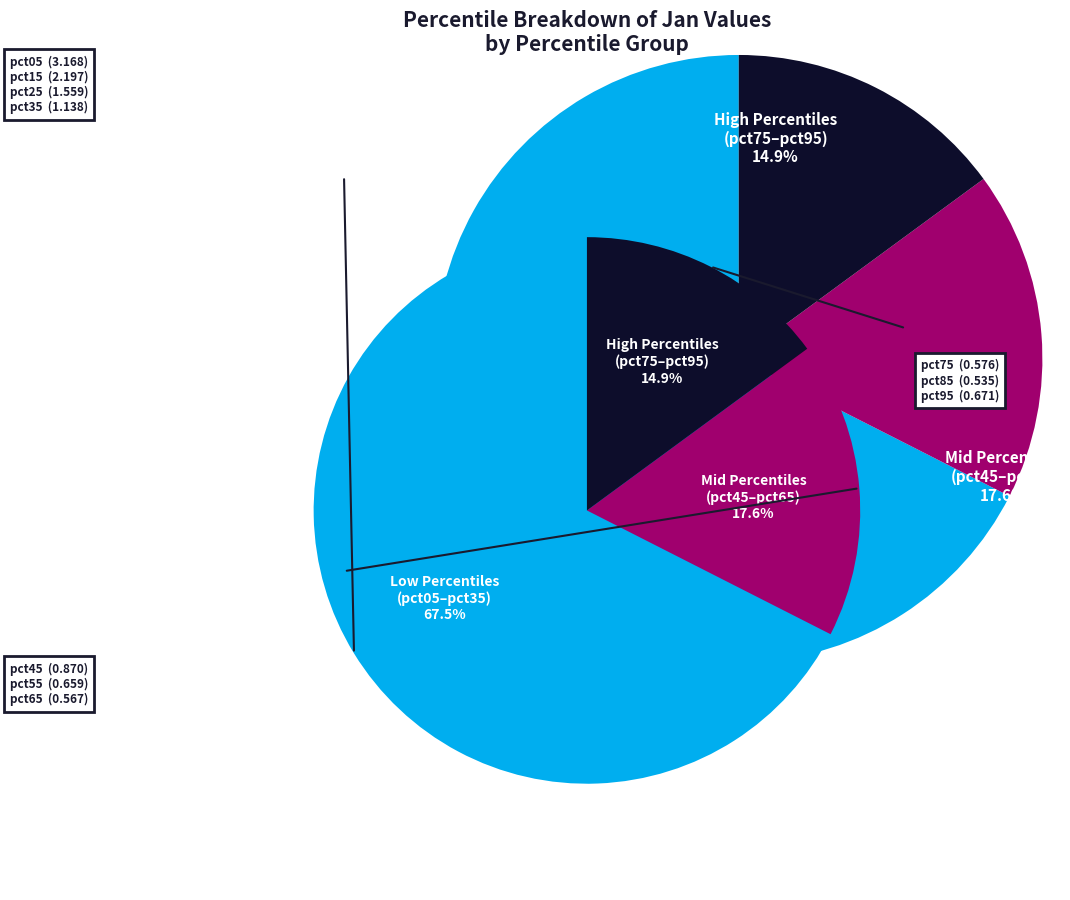

What is the change in value from pct55 to pct75?

-0.1